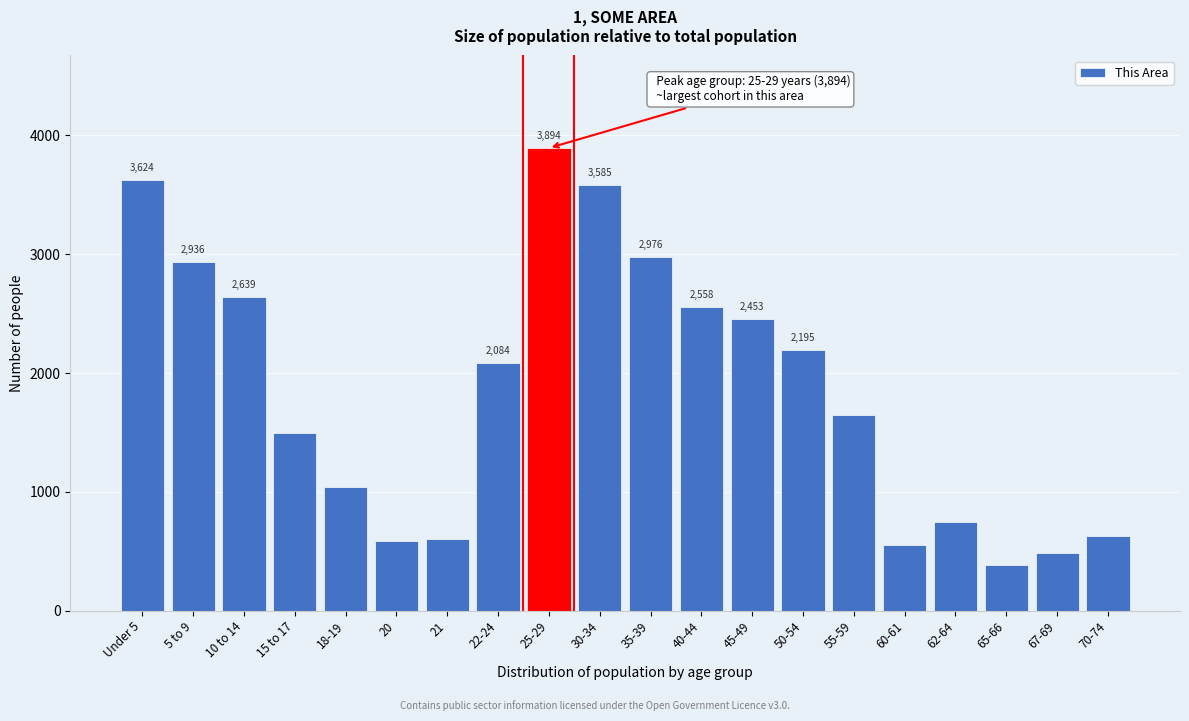

Reading left to right, what are all the values shown in this chart?

Under 5=3624	5 to 9=2936	10 to 14=2639	15 to 17=1495	18-19=1041	20=585	21=603	22-24=2084	25-29=3894	30-34=3585	35-39=2976	40-44=2558	45-49=2453	50-54=2195	55-59=1645	60-61=552	62-64=743	65-66=387	67-69=488	70-74=631